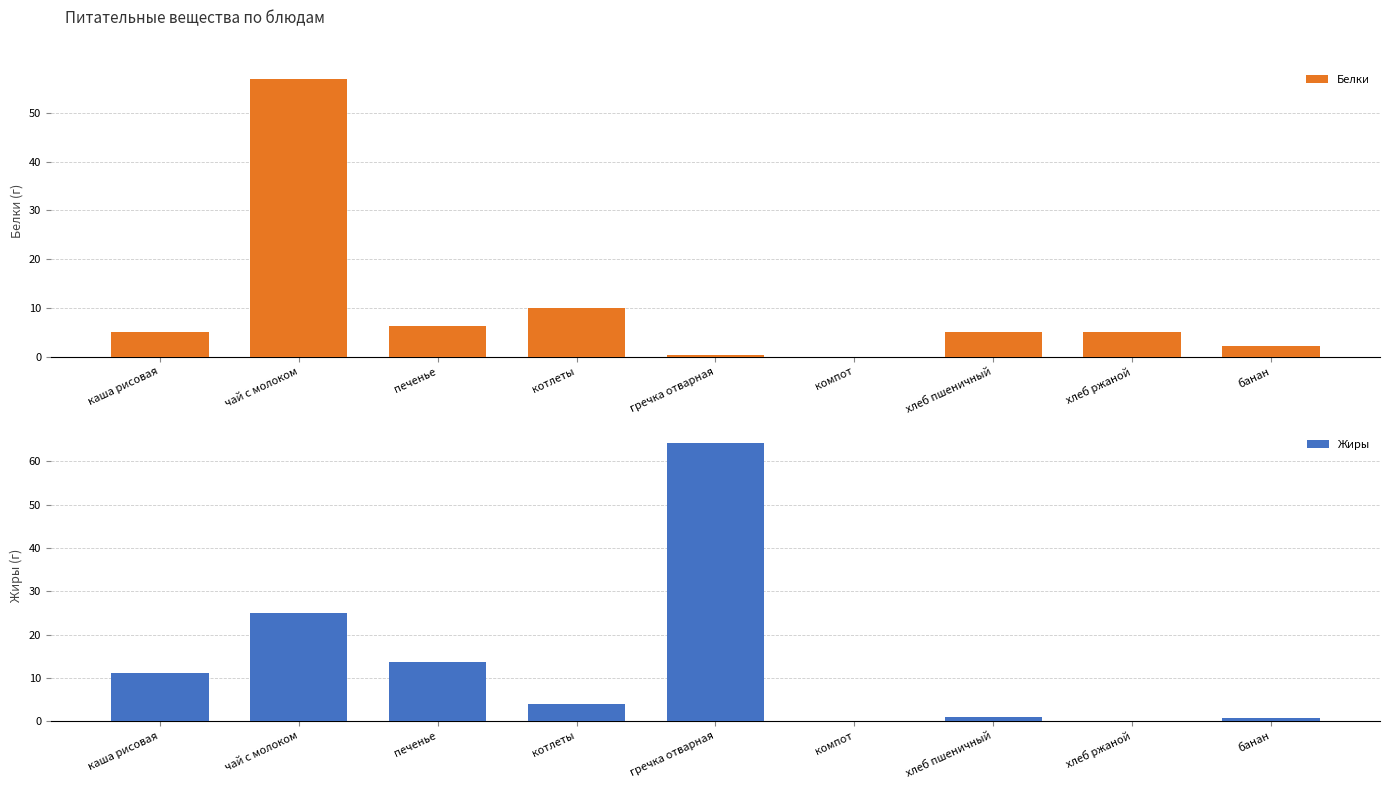

How many bars are there in total?

18